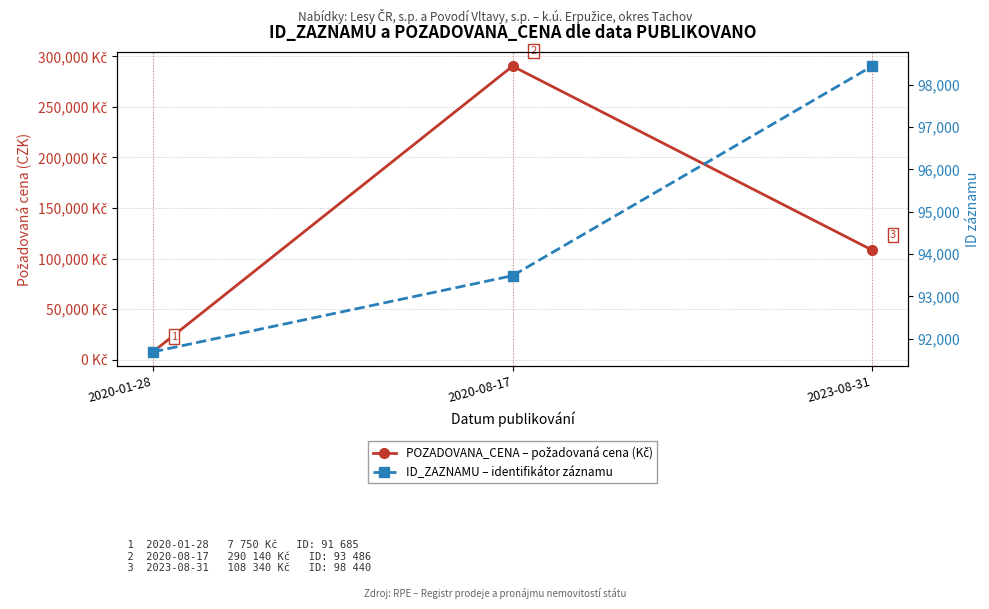

Where does the ID_ZAZNAMU series first go above 93486?

2023-08-31